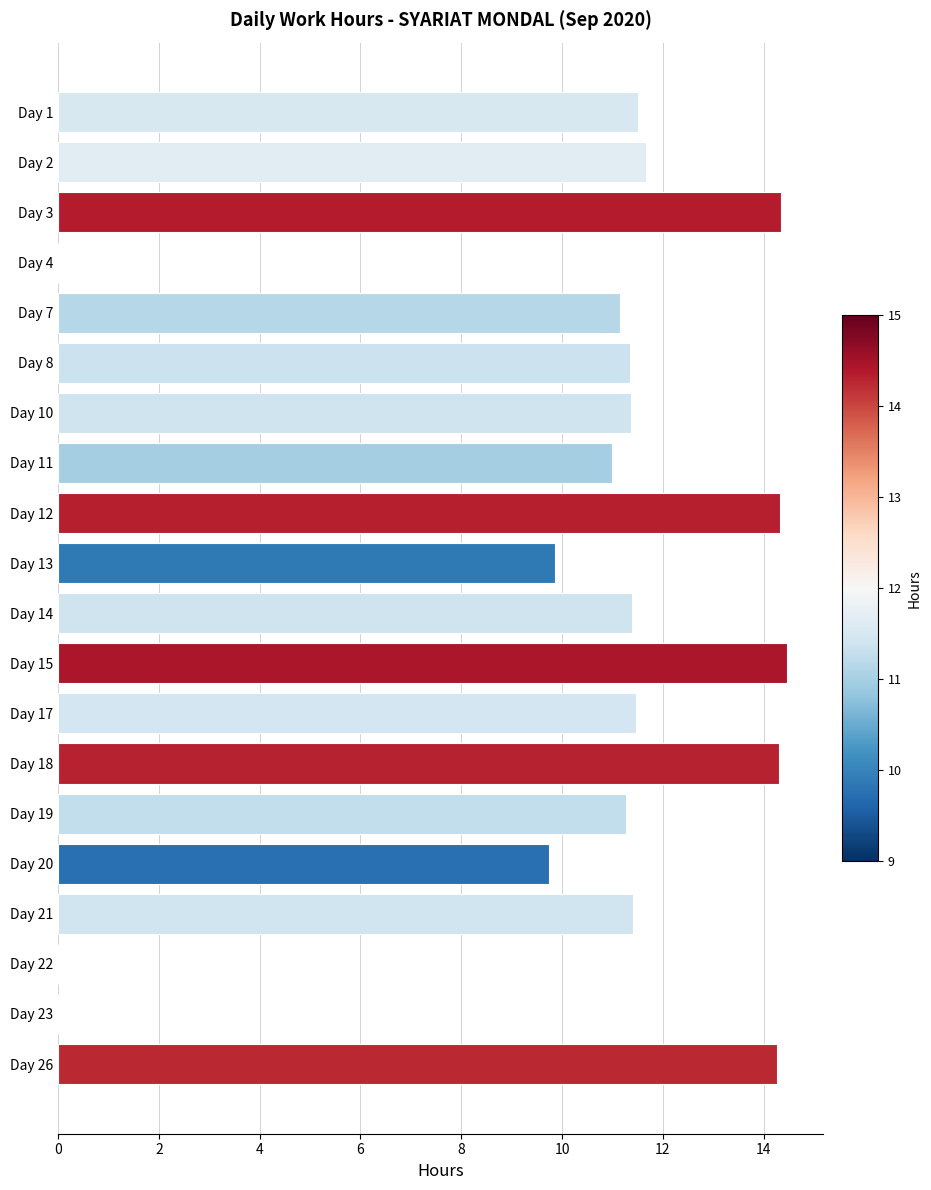

What is the sum of the values at Day 2 and Day 14?

23.1